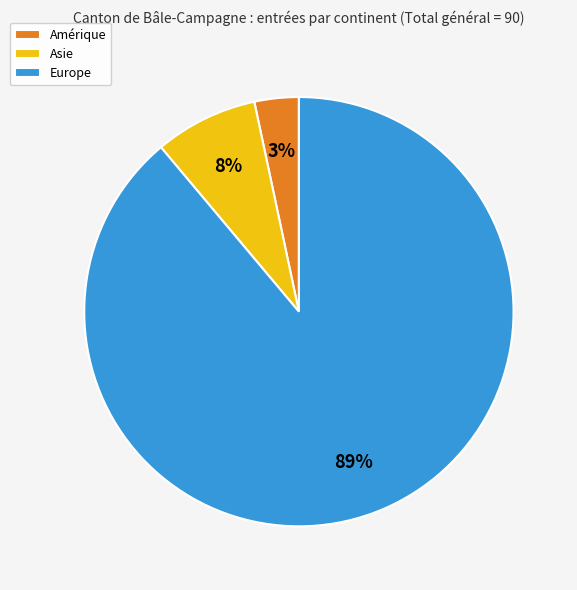

What is the majority slice?

Europe